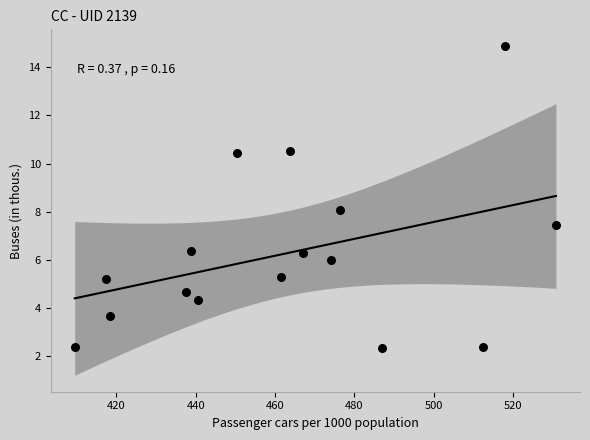

What is the range of Y values (max minus min)?

12.6